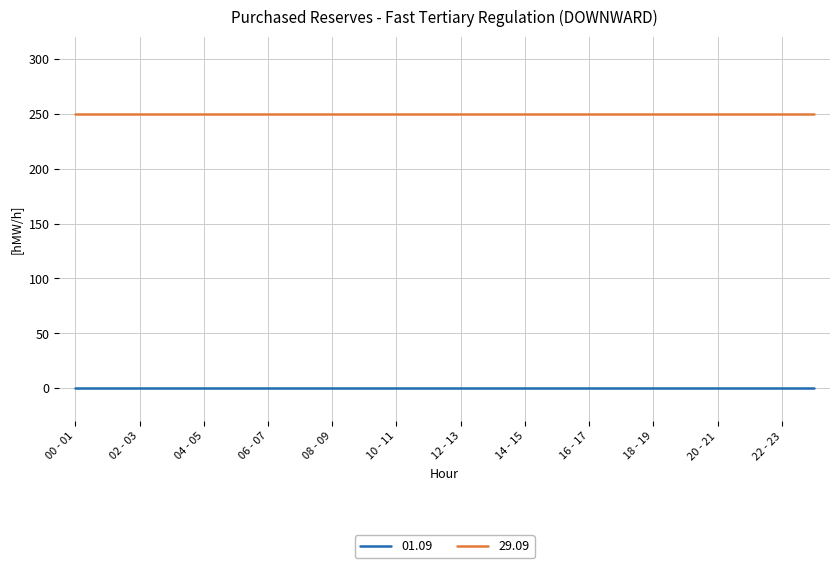

What is the greatest value displayed?

250